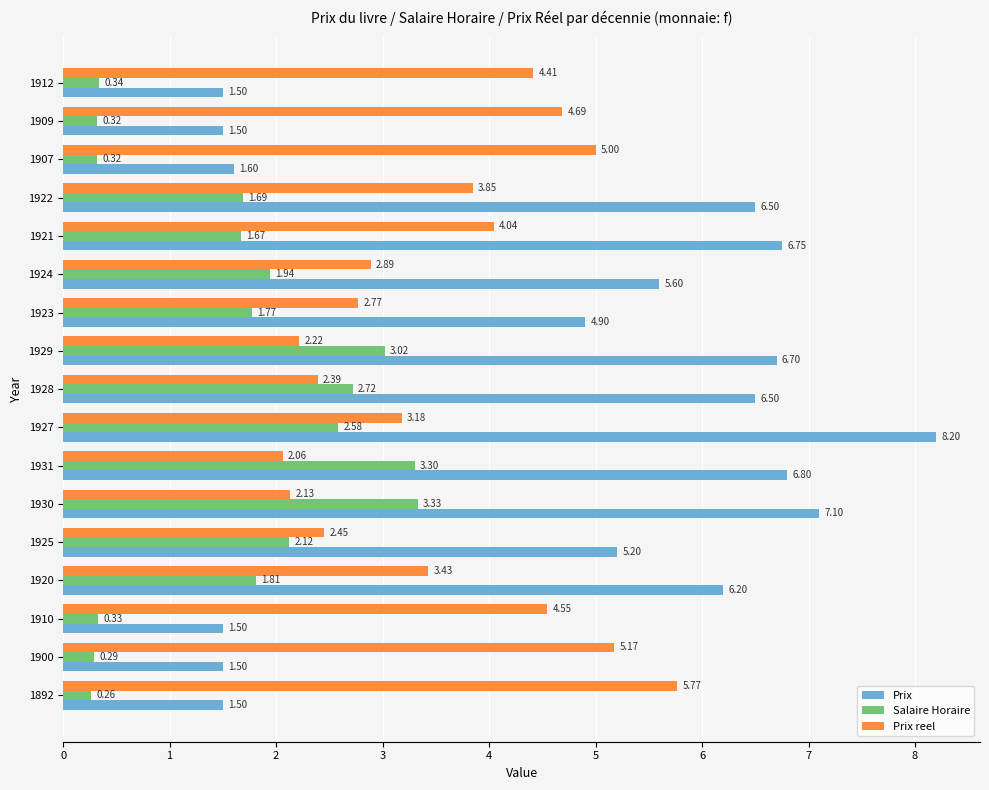

List the labels in order of Prix reel value, largest first.

1892, 1900, 1907, 1909, 1910, 1912, 1921, 1922, 1920, 1927, 1924, 1923, 1925, 1928, 1929, 1930, 1931